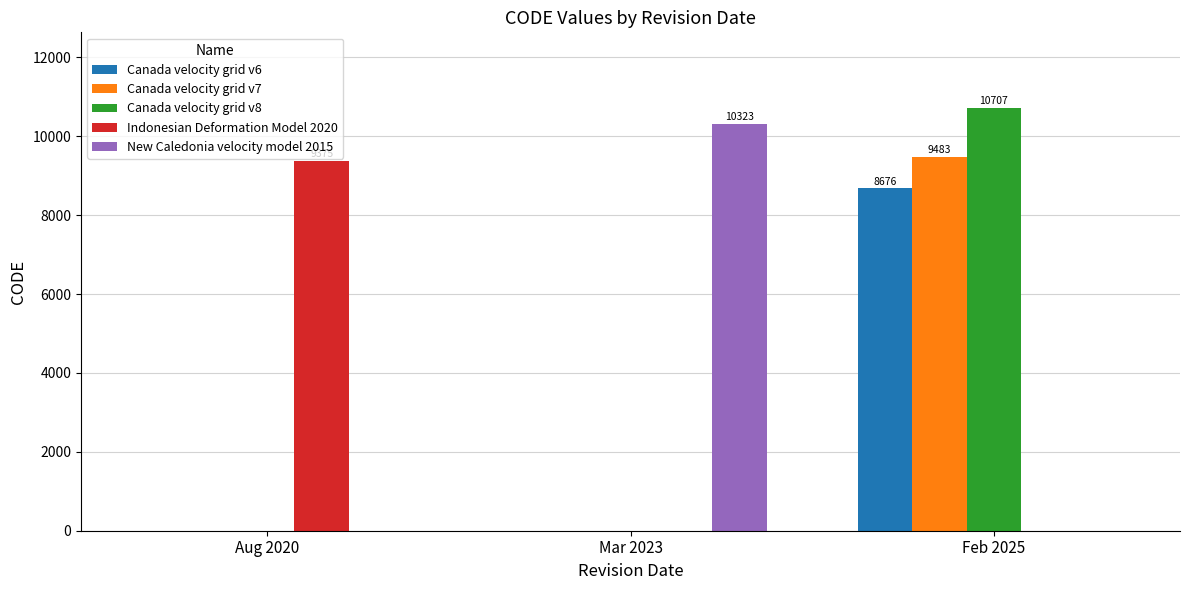

Which series has the widest spread of values?

Canada velocity grid v8